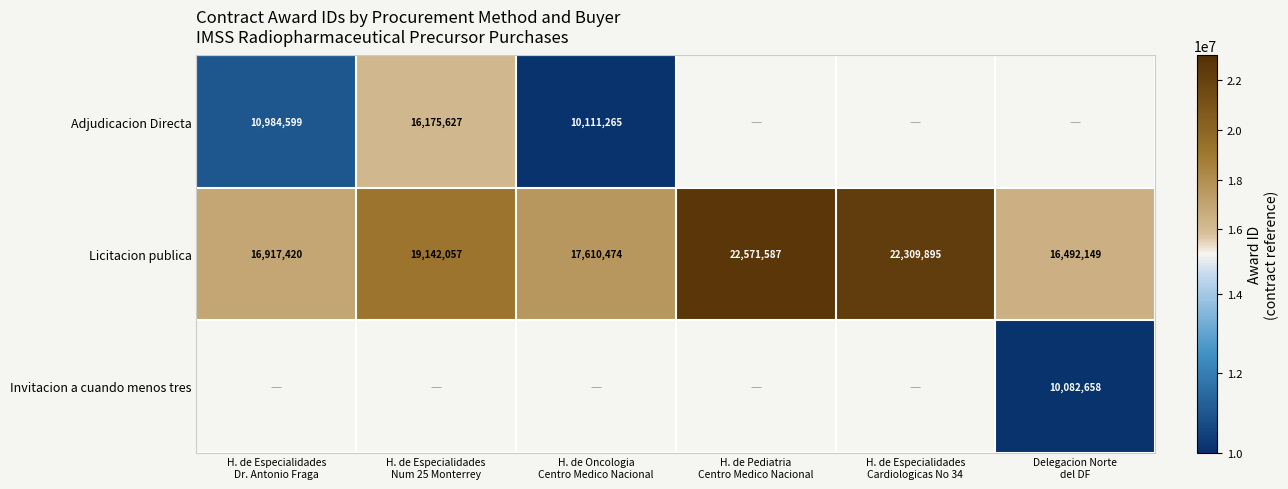

How many data points in Licitacion publica are less than 19142057?

3